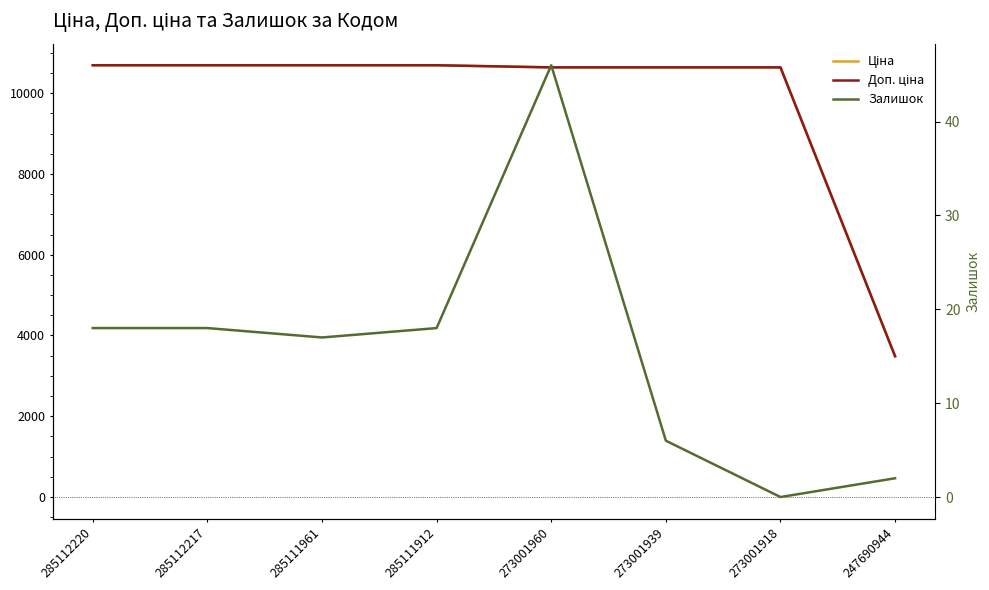

What is the value of the Залишок point at the 4th from the left?

18.0